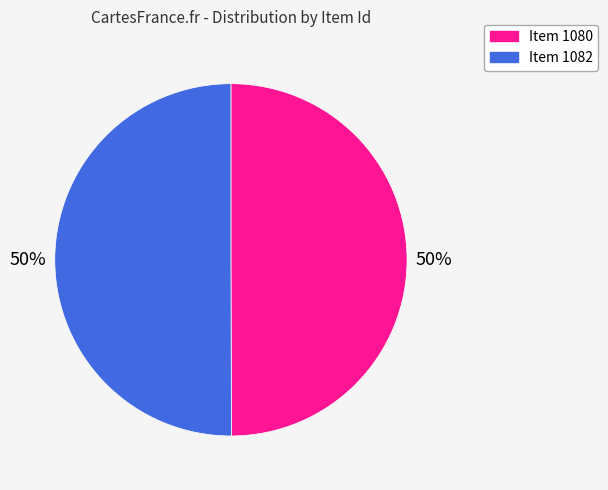

Approximately how many times larger is the value at Item 1082 compared to Item 1080?

1.0